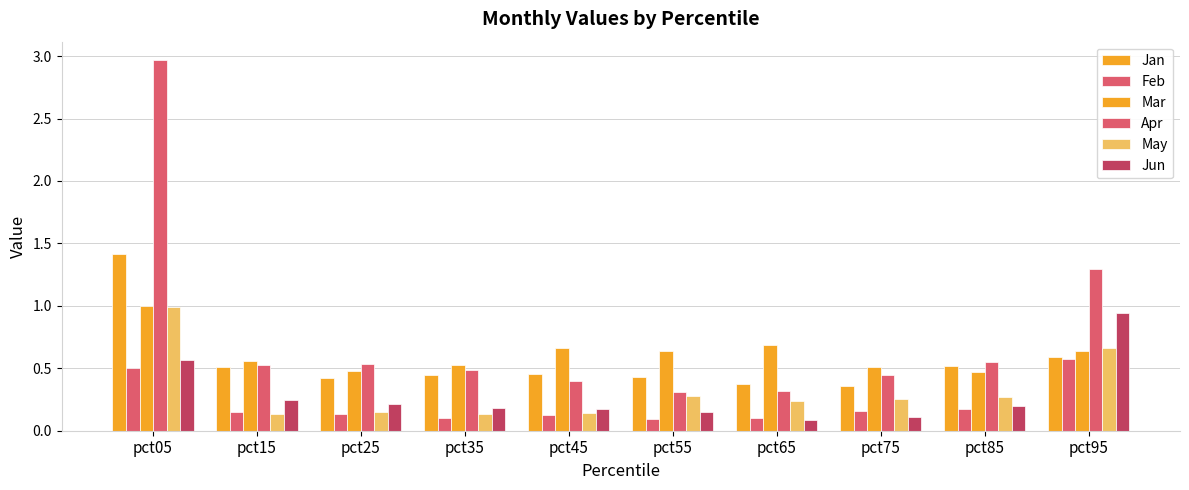

How many bars are there in each group?

6